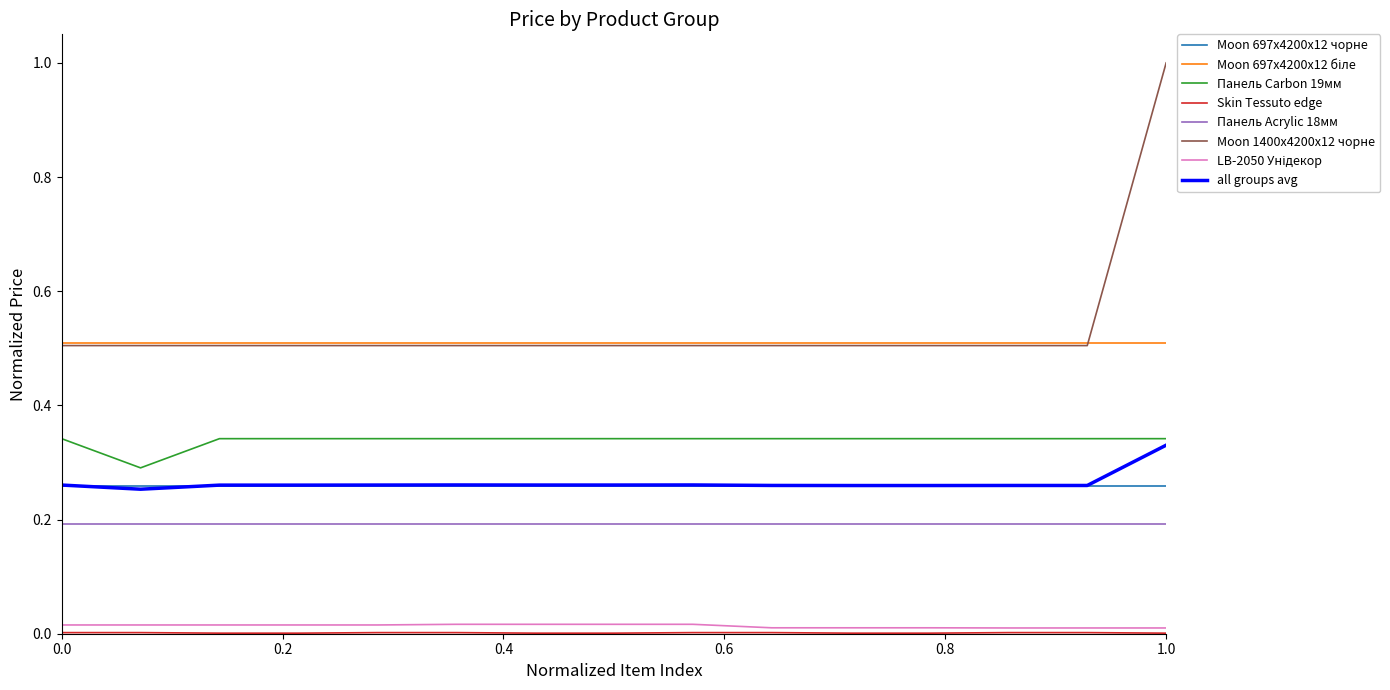

Which series has the largest range (max minus min)?

Moon 1400x4200x12 чорне